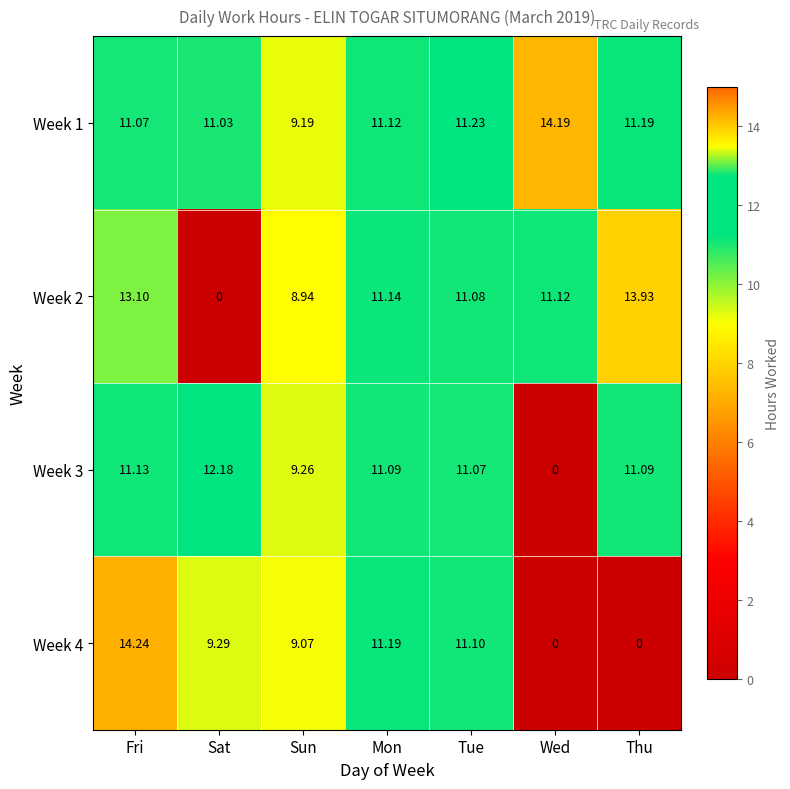

What is the difference between the highest and lowest values at Thu?

13.9